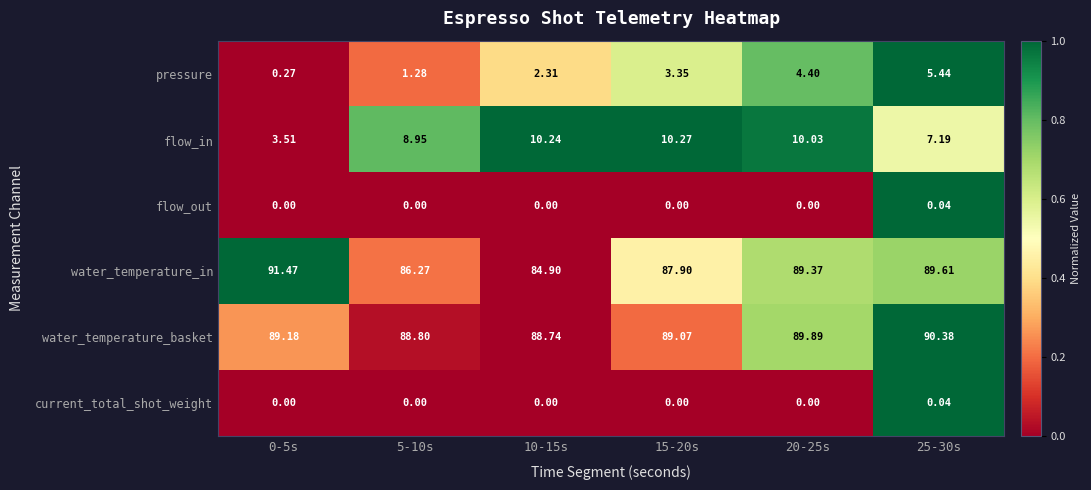

Which series has the largest total across all categories?

water_temperature_basket